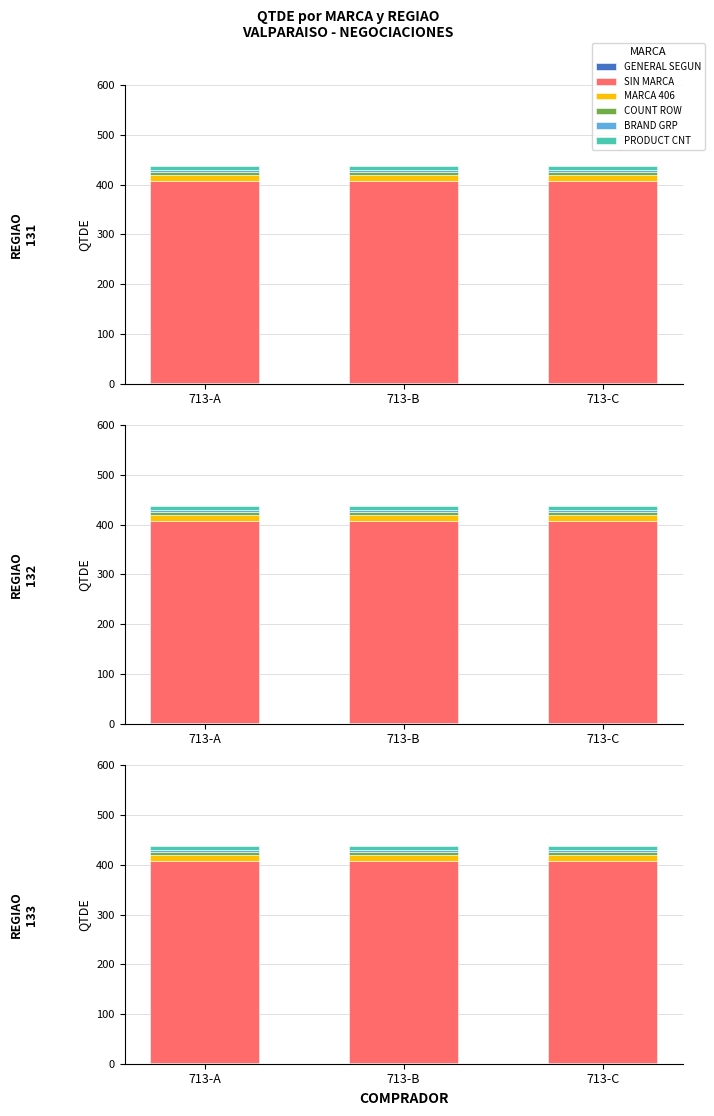

How many groups of bars are there?

3